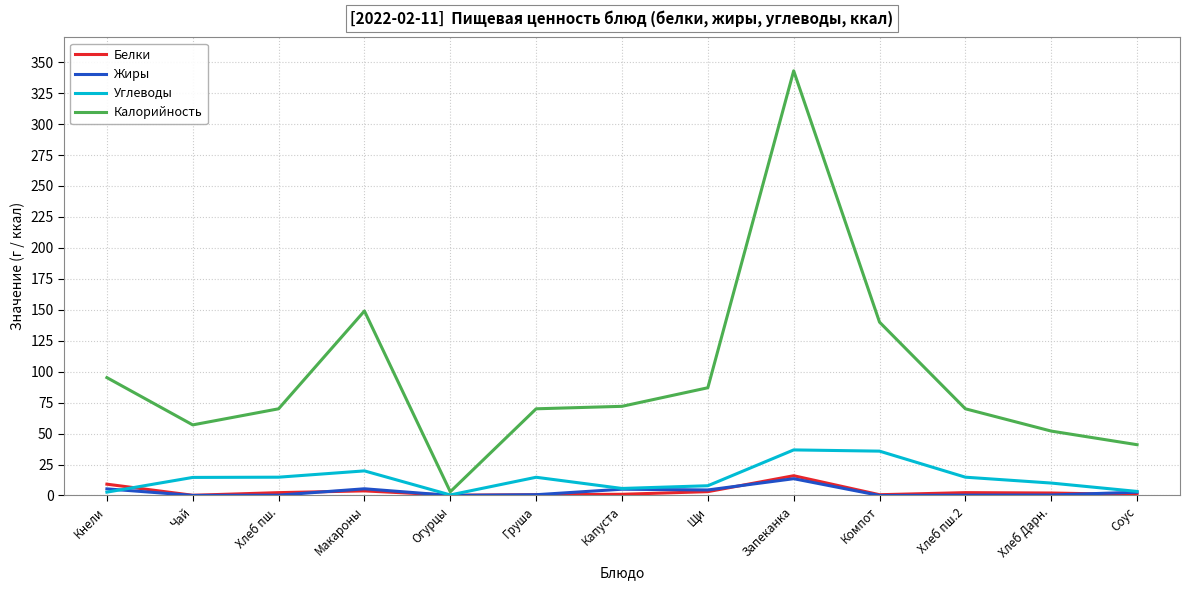

Is it true that Жиры equals 0.0 at Огурцы?

True